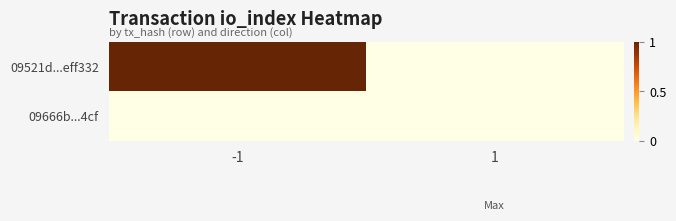

What is the difference between the highest and lowest values at -1?

1